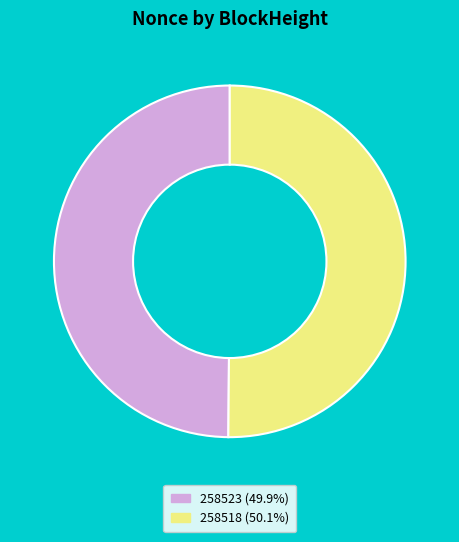

Do 258523 (49.9%) and 258518 (50.1%) together represent more than half of the pie?

Yes